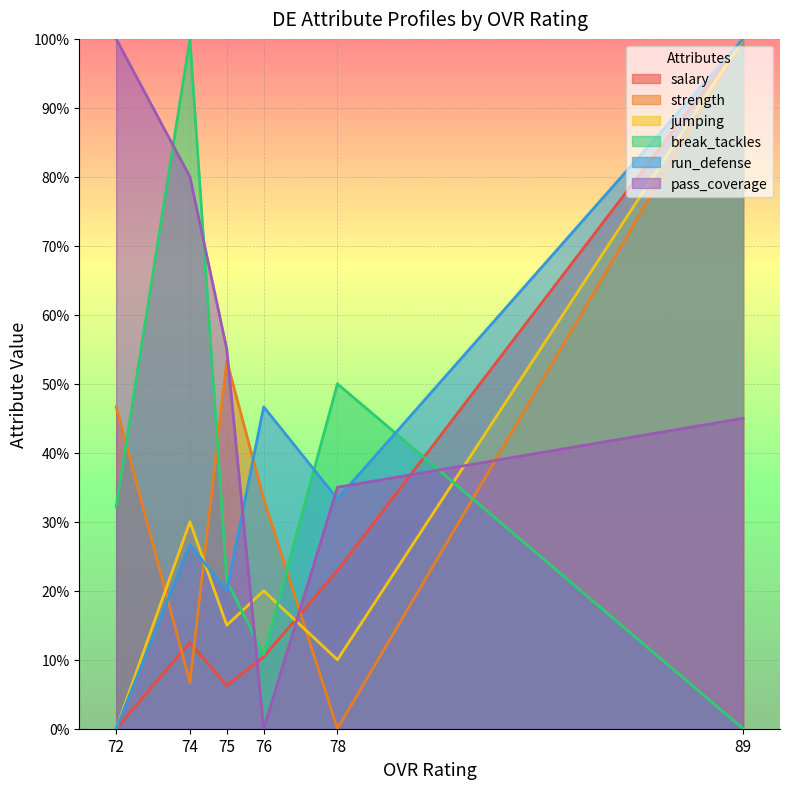

Which category has the lowest value in the break_tackles series?

89